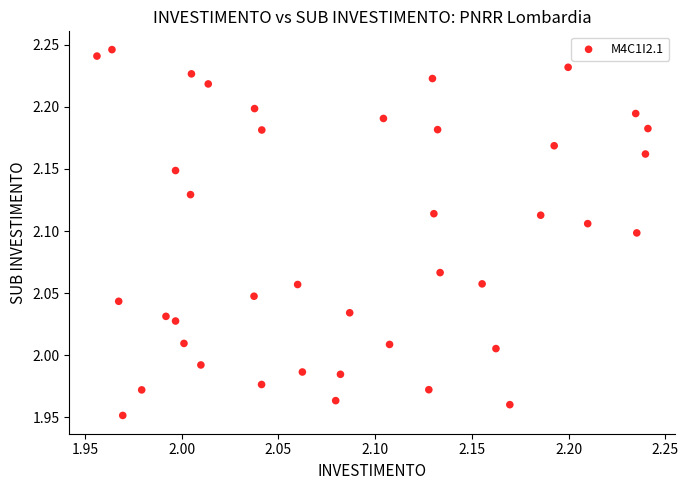

What is the range of Y values (max minus min)?

0.3